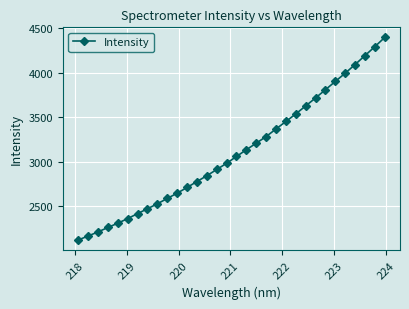

What is the sum of all values?

99363.3